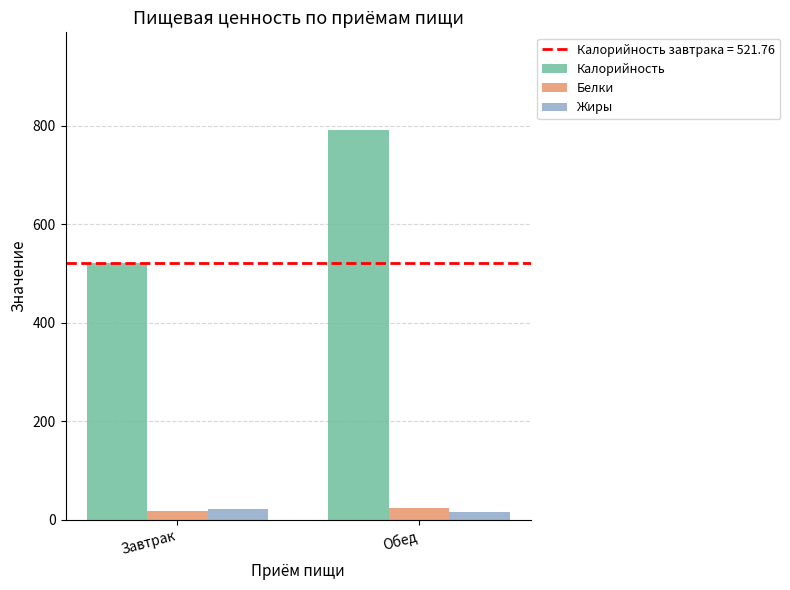

What position from the left is Завтрак?

1